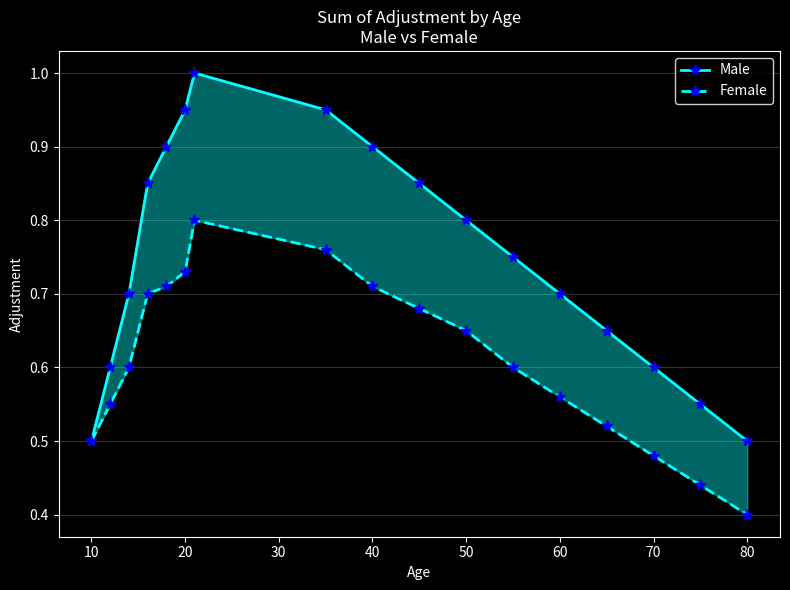

True or false: Female and Male cross at least once.

False